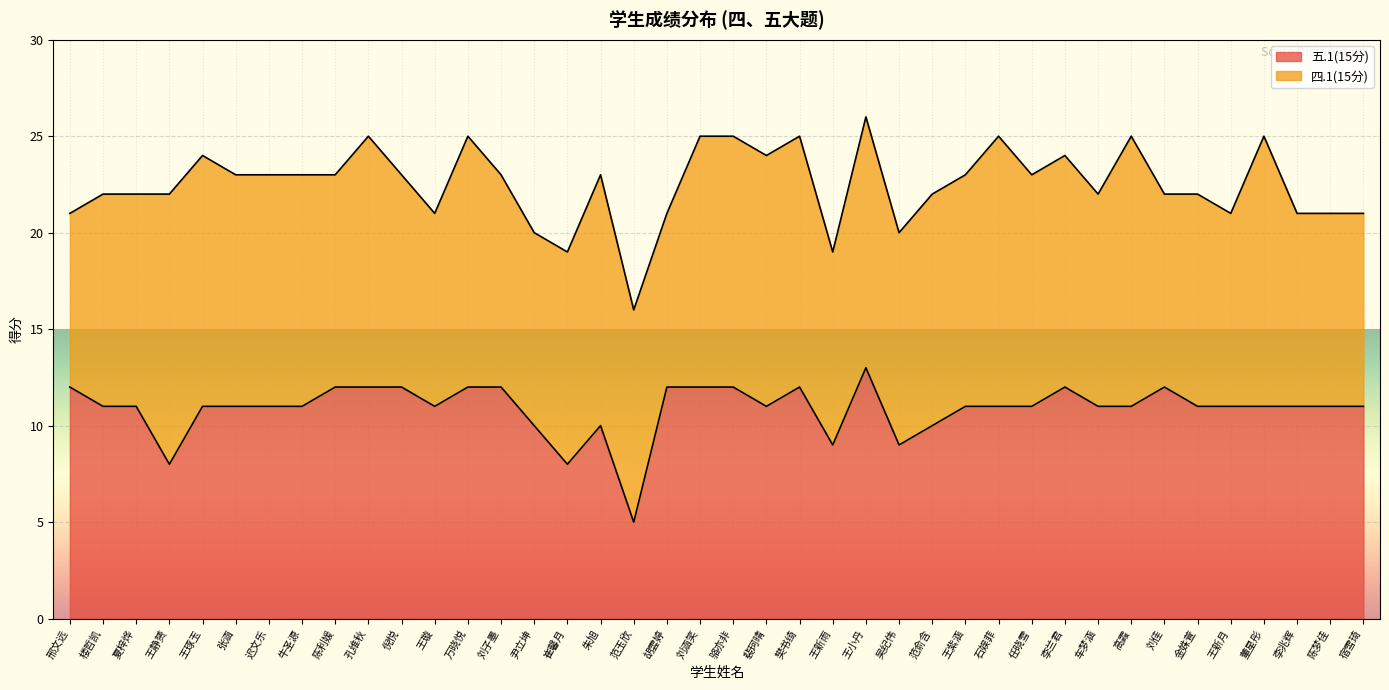

Where is the data nearest to the value 9?

王新雨